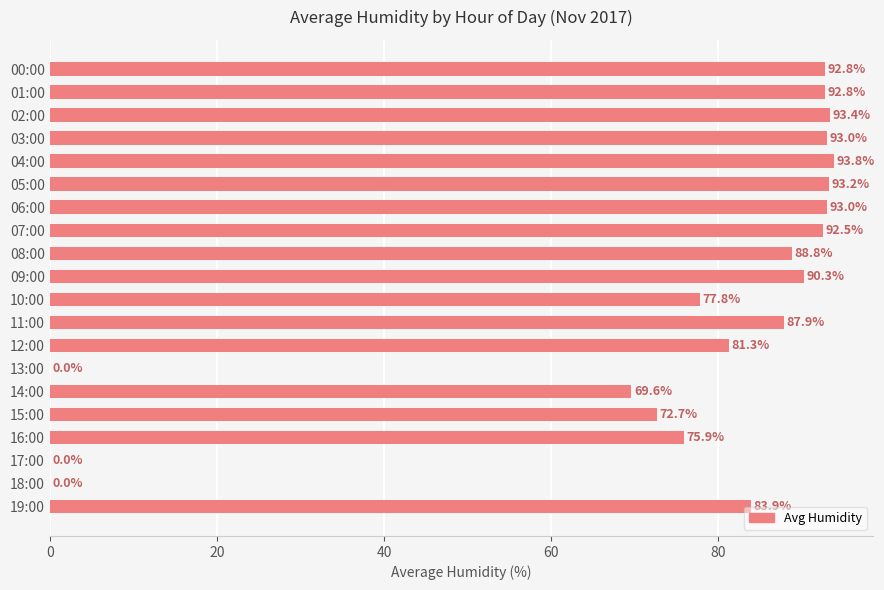

How many categories are shown in the chart?

20